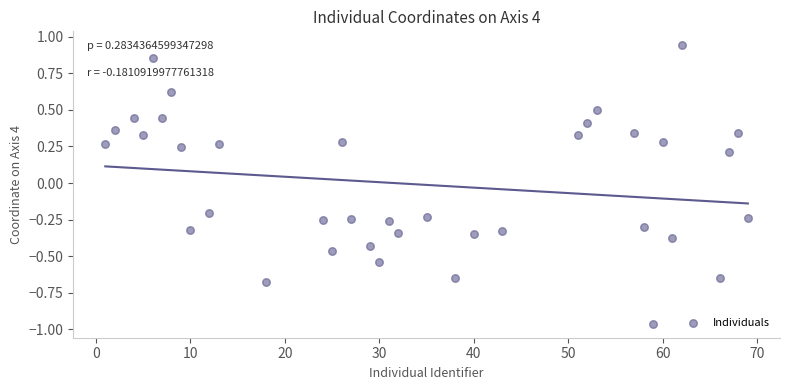

What is the range of X values (max minus min)?

68.0